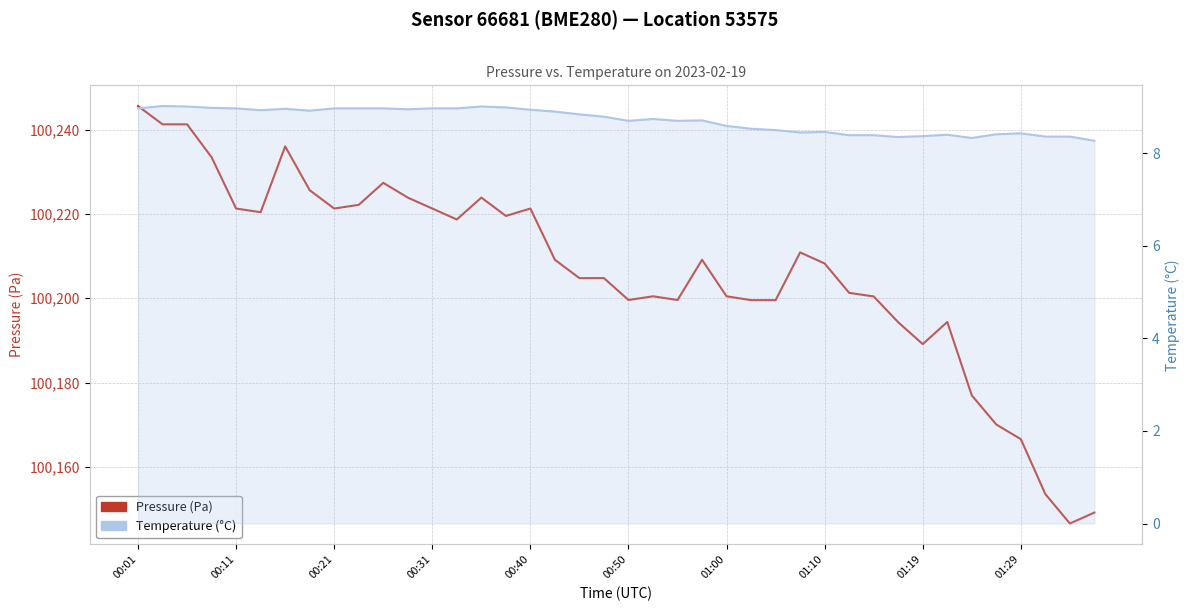

Where is Temperature (°C) nearest to the value 8?

39